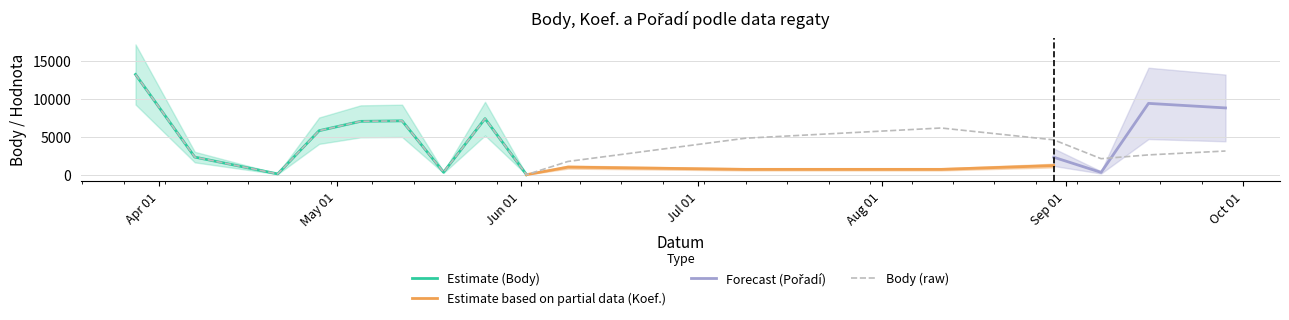

What is the maximum value for Estimate (Body)?

13212